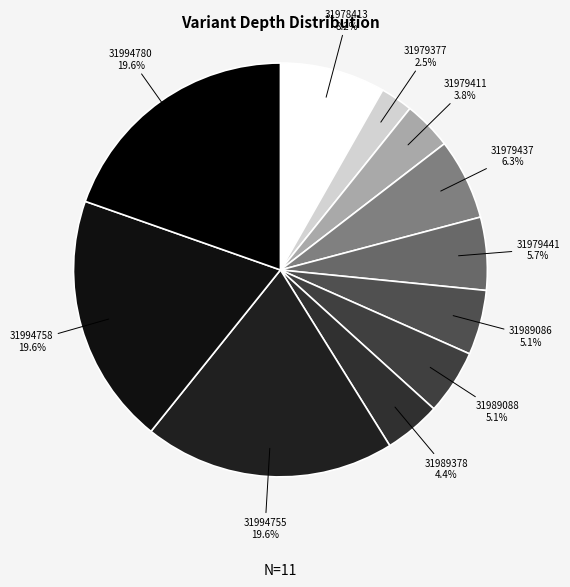

How many segments does this pie chart have?

11